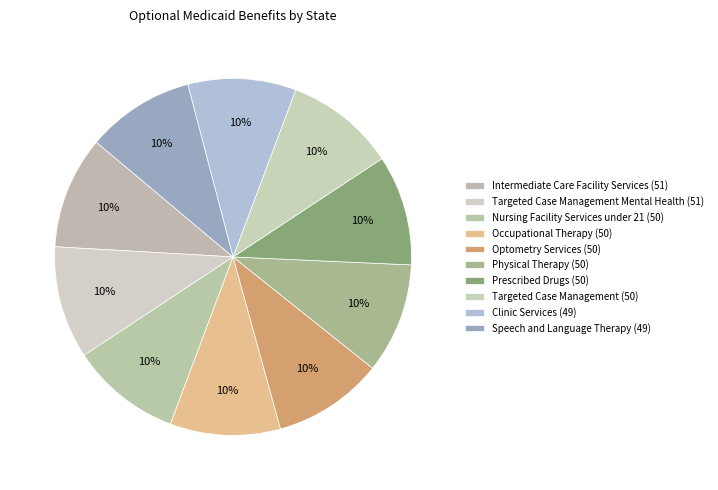

To the nearest percent, what percentage of the pie is Physical Therapy (50)?

10%